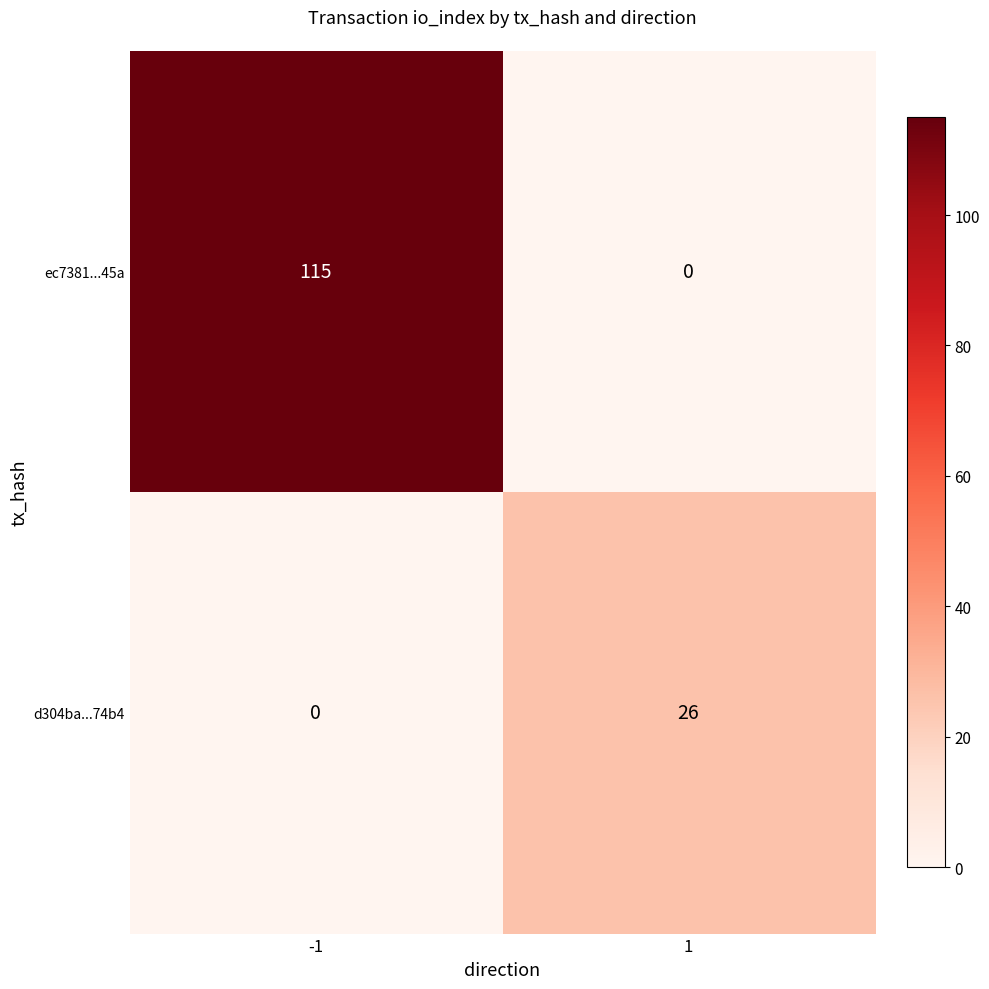

Reading left to right, list all the values displayed in this chart.

ec7381...45a: -1=115	1=0
d304ba...74b4: -1=0	1=26